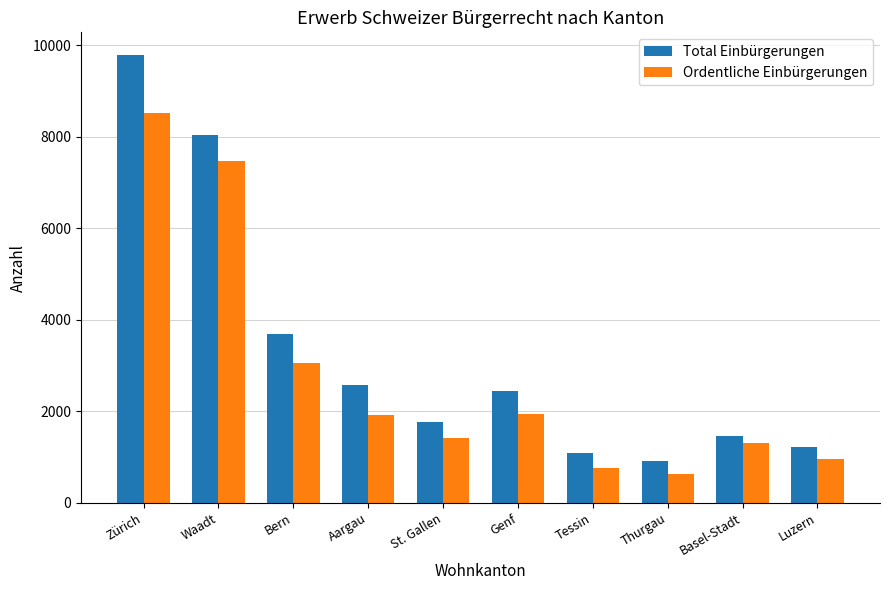

Is it true that Total Einbürgerungen equals 2580 at Aargau?

True